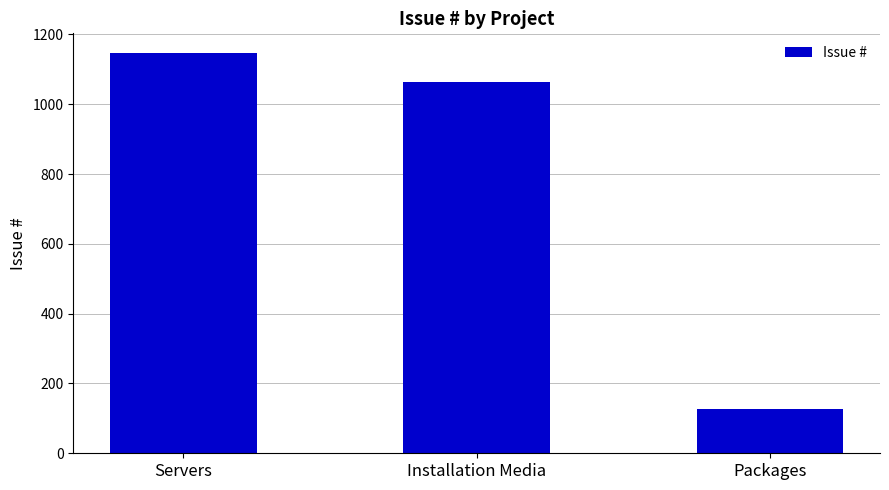

Is it true that the value at Packages is 77?

False